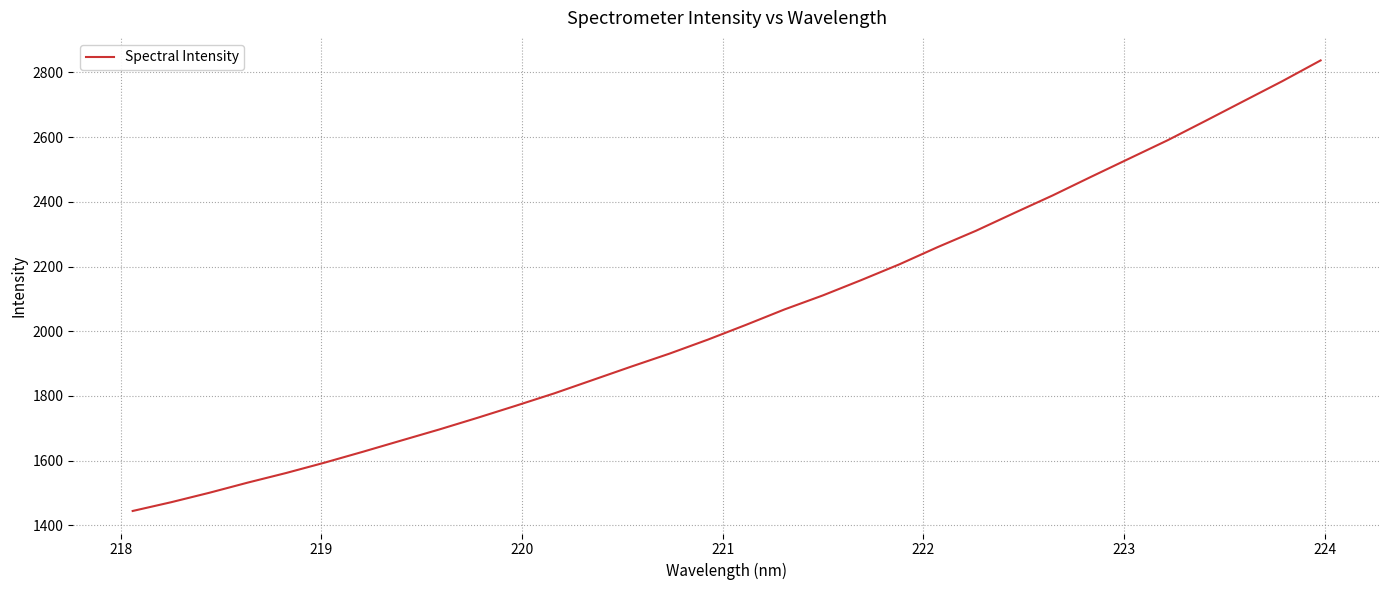

Count the number of categories in the chart.

32